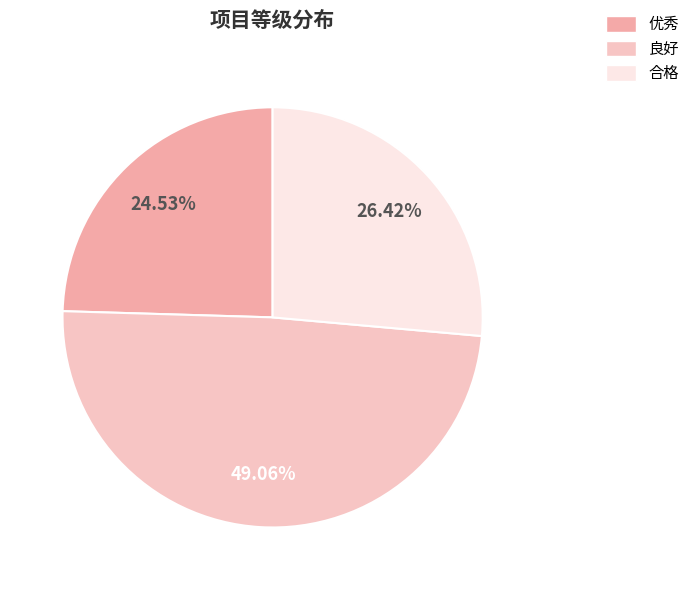

Which category has the smallest portion of the pie?

优秀